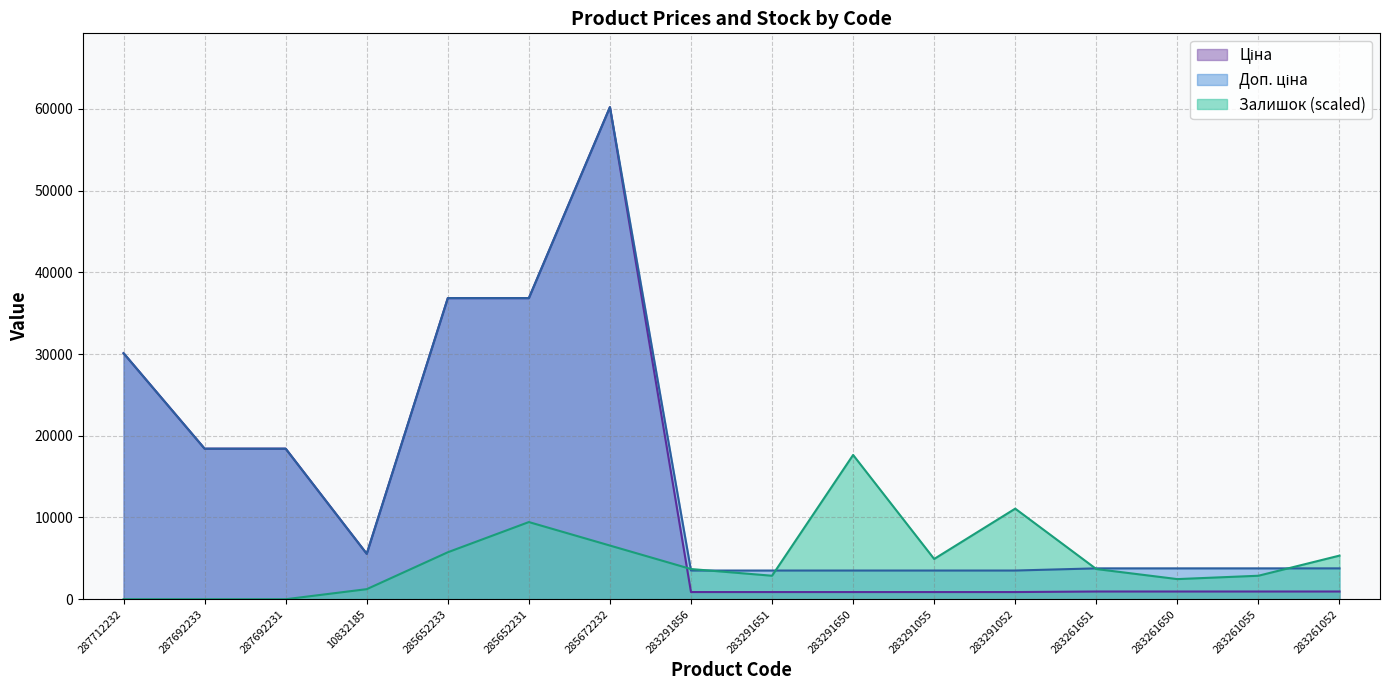

What is the sum of all Доп. ціна values?

239061.4